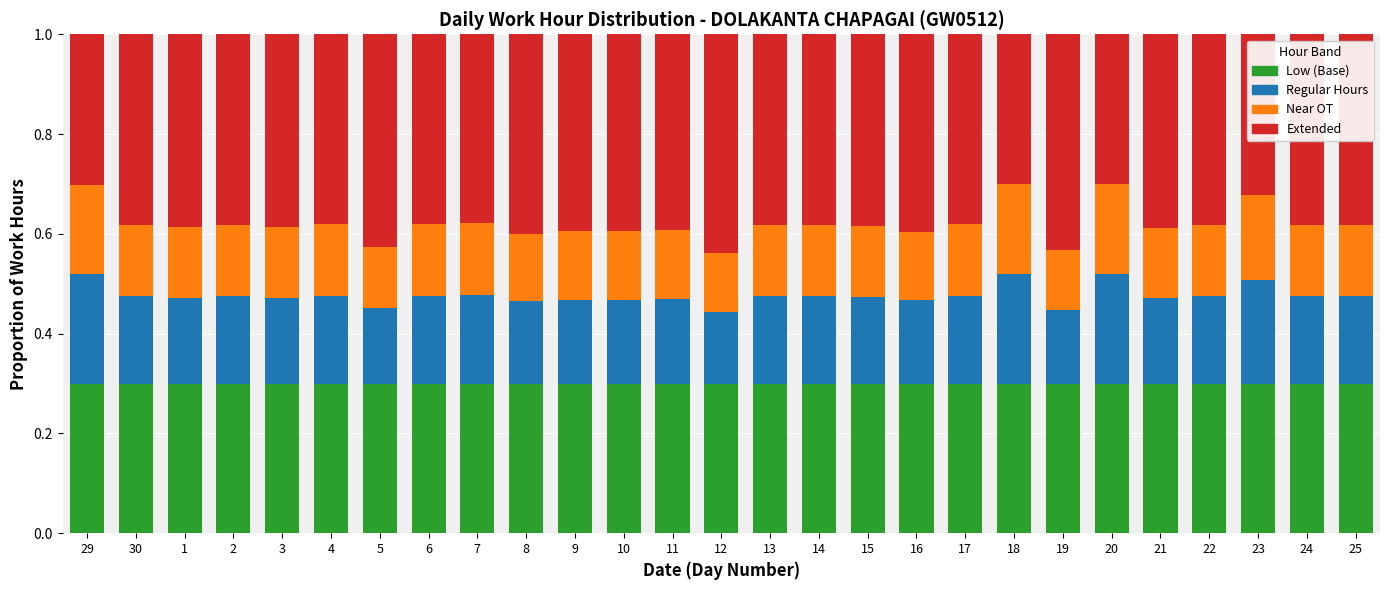

Is it true that Low (Base) equals 0.1 at 6?

False